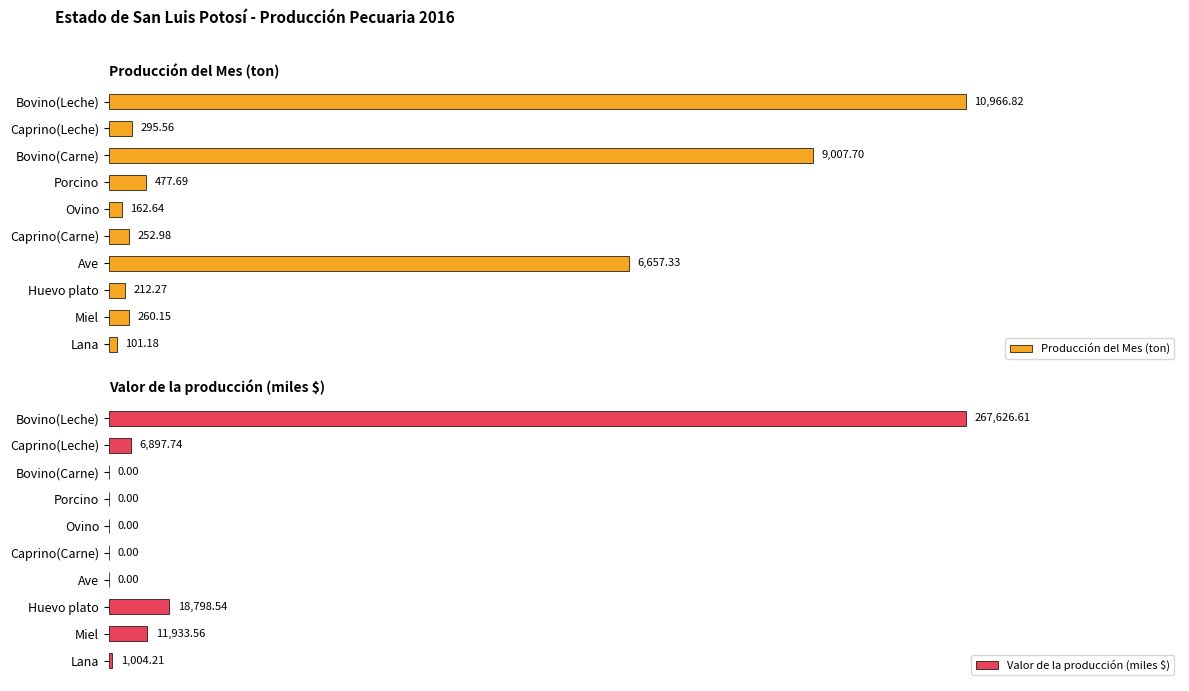

Which series has the largest range (max minus min)?

Valor de la producción (miles $)